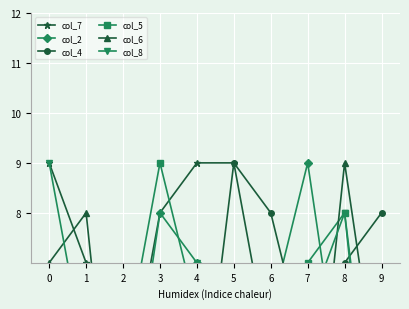

True or false: col_5 has a value of 9 at 3.

True